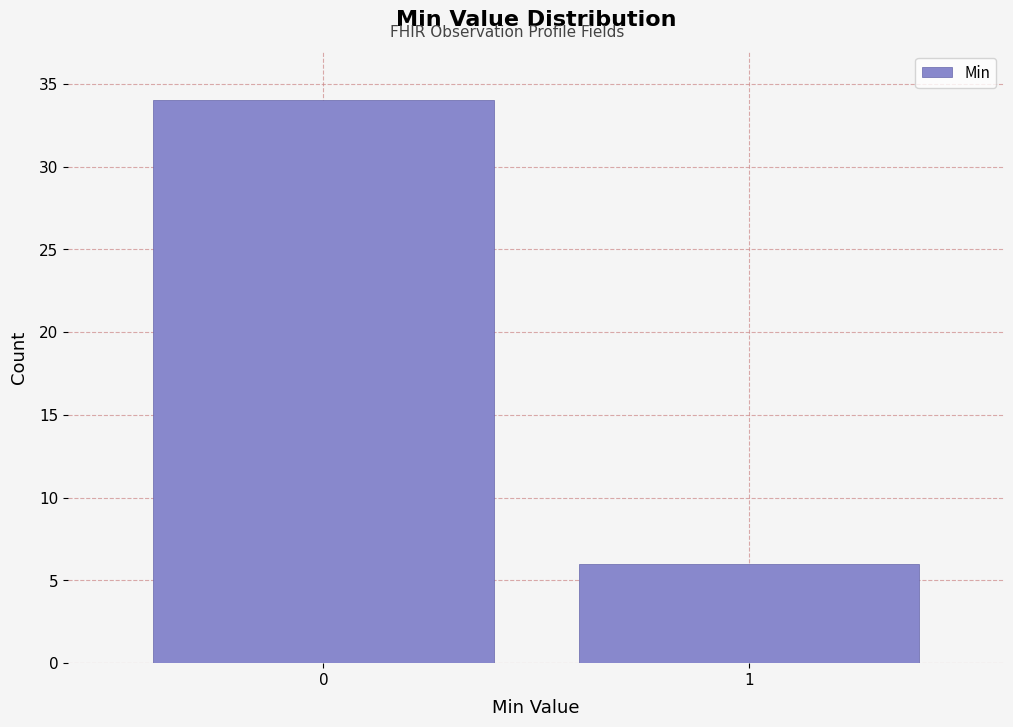

Reading left to right, what are all the values shown in this chart?

34	6